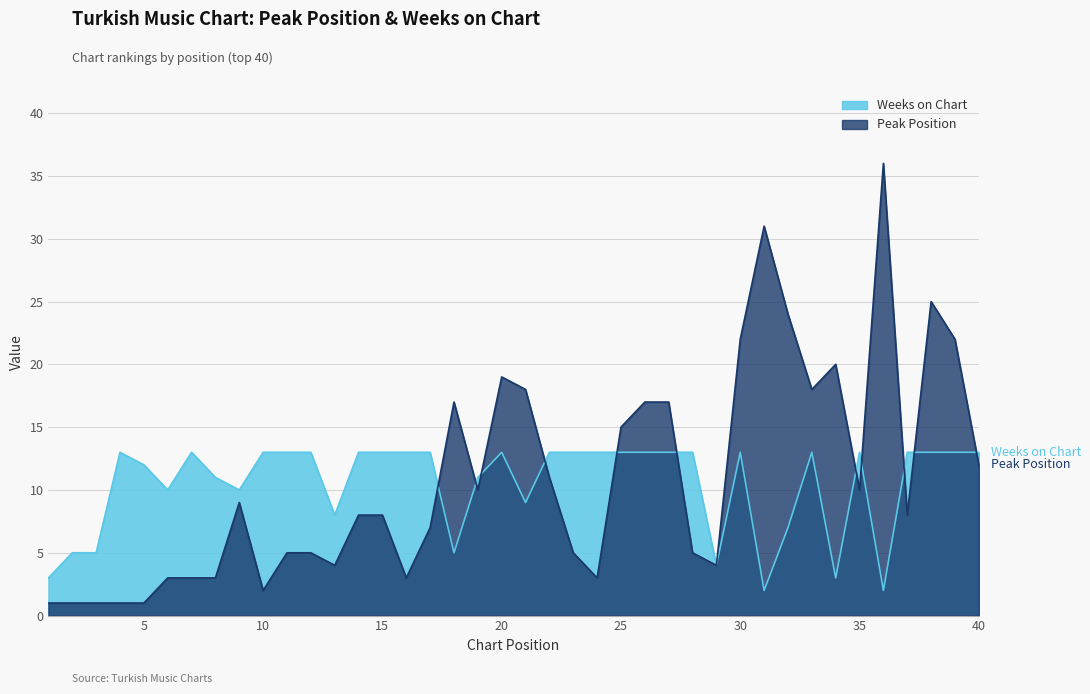

Reading right to left, list all the values displayed in this chart.

Peak Position: 40=12	39=22	38=25	37=8	36=36	35=10	34=20	33=18	32=24	31=31	30=22	29=4	28=5	27=17	26=17	25=15	24=3	23=5	22=11	21=18	20=19	19=10	18=17	17=7	16=3	15=8	14=8	13=4	12=5	11=5	10=2	9=9	8=3	7=3	6=3	5=1	4=1	3=1	2=1	1=1
Weeks on Chart: 40=13	39=13	38=13	37=13	36=2	35=13	34=3	33=13	32=7	31=2	30=13	29=4	28=13	27=13	26=13	25=13	24=13	23=13	22=13	21=9	20=13	19=11	18=5	17=13	16=13	15=13	14=13	13=8	12=13	11=13	10=13	9=10	8=11	7=13	6=10	5=12	4=13	3=5	2=5	1=3